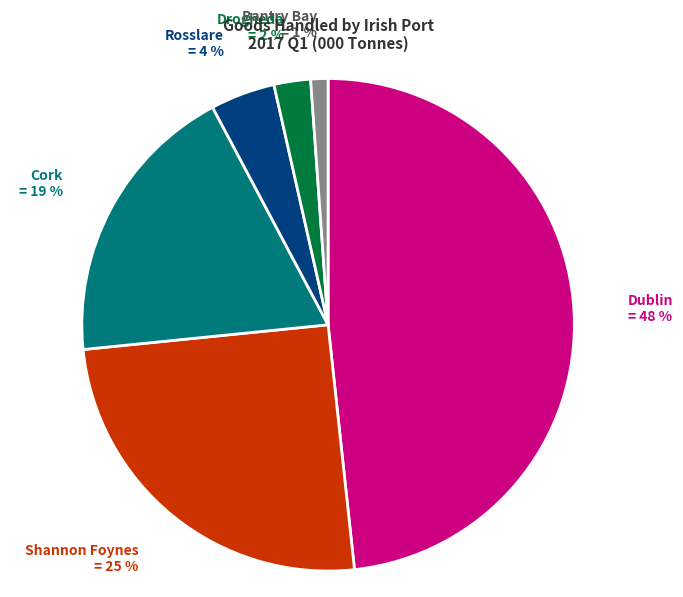

True or false: Cork accounts for 12% of the total.

False